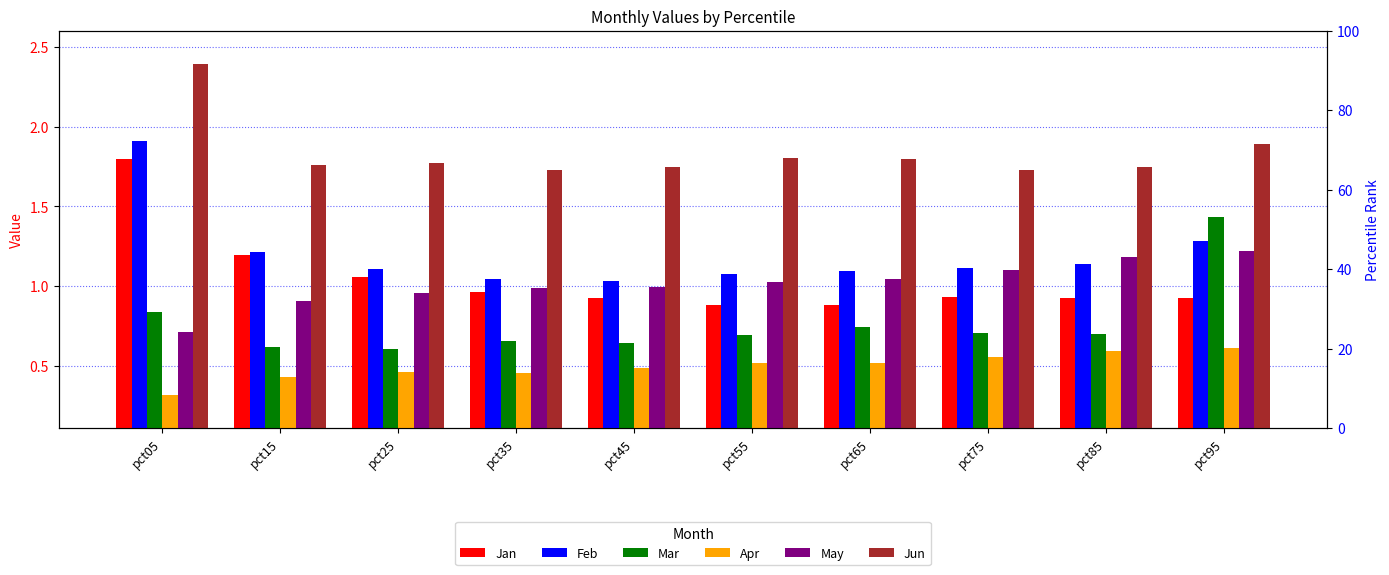

Which series has the widest spread of values?

Jan